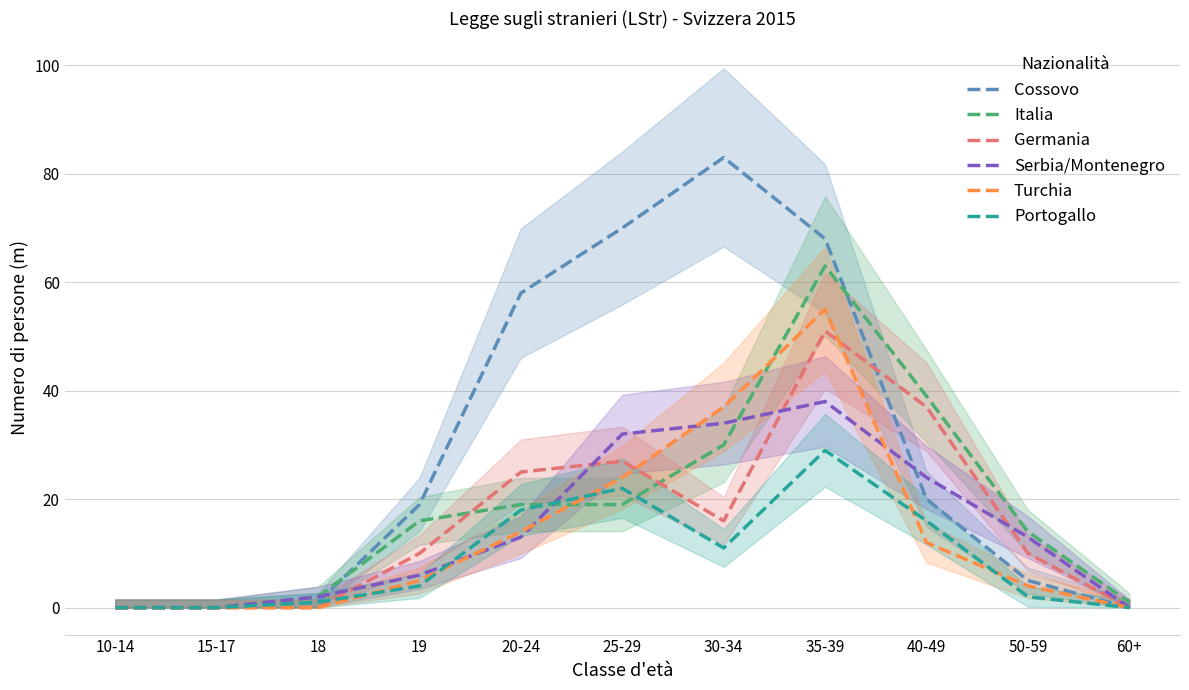

True or false: Turchia has more than 1 points higher than both neighbors.

False